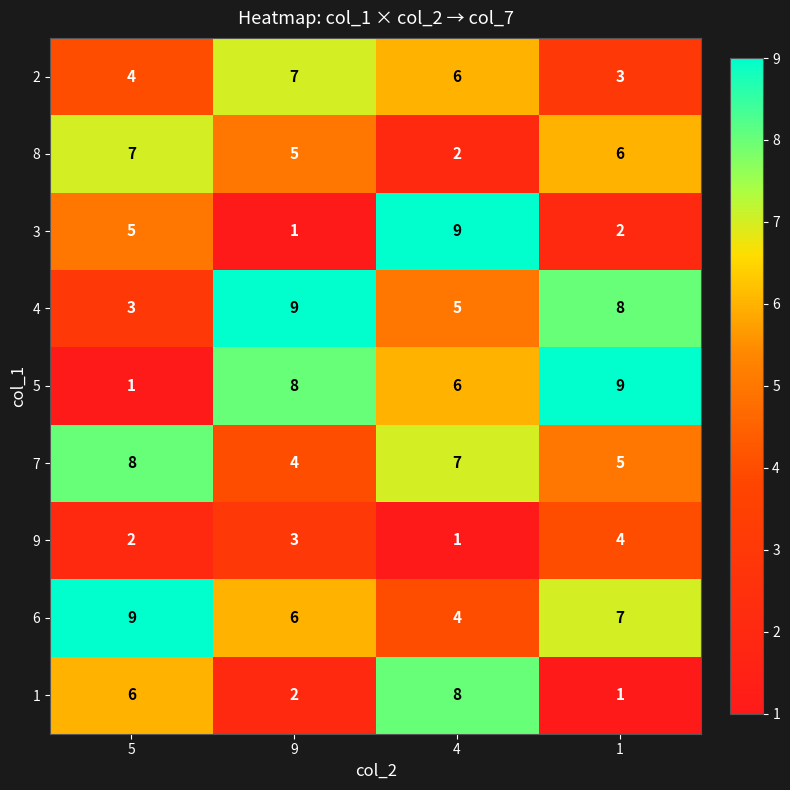

The 2 series shows 4 at 9. True or false?

False